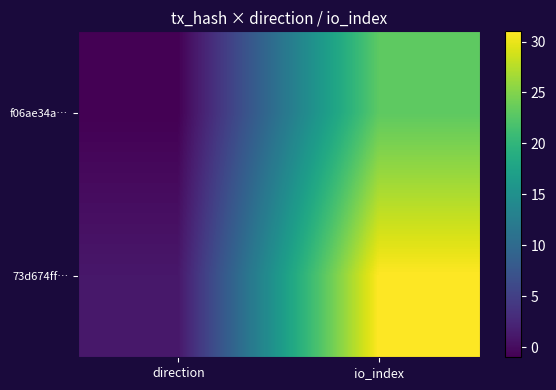

Rank the series at io_index from lowest to highest value.

f06ae34a…, 73d674ff…